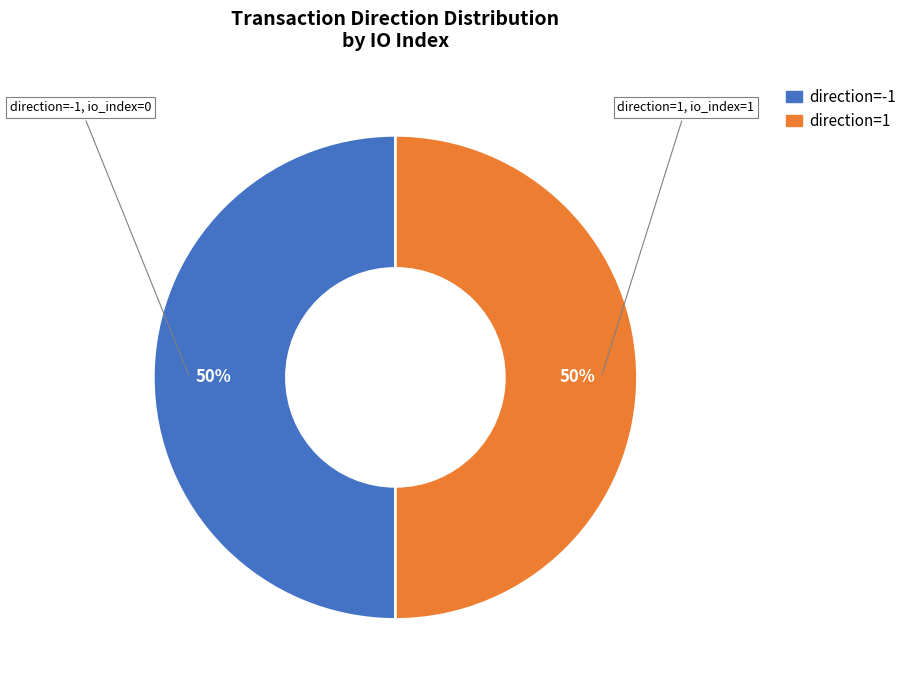

Count the number of slices in the pie.

2